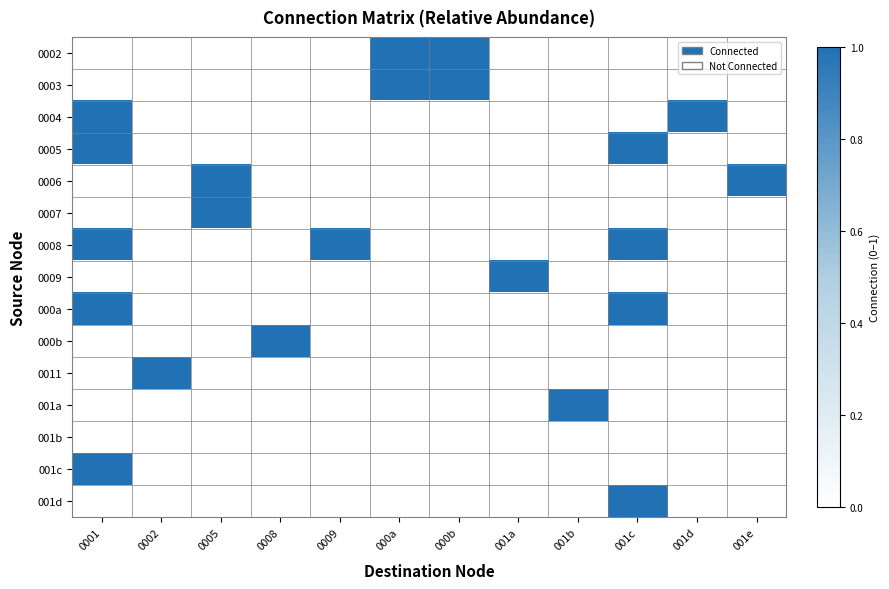

Which series has the largest total across all categories?

0008